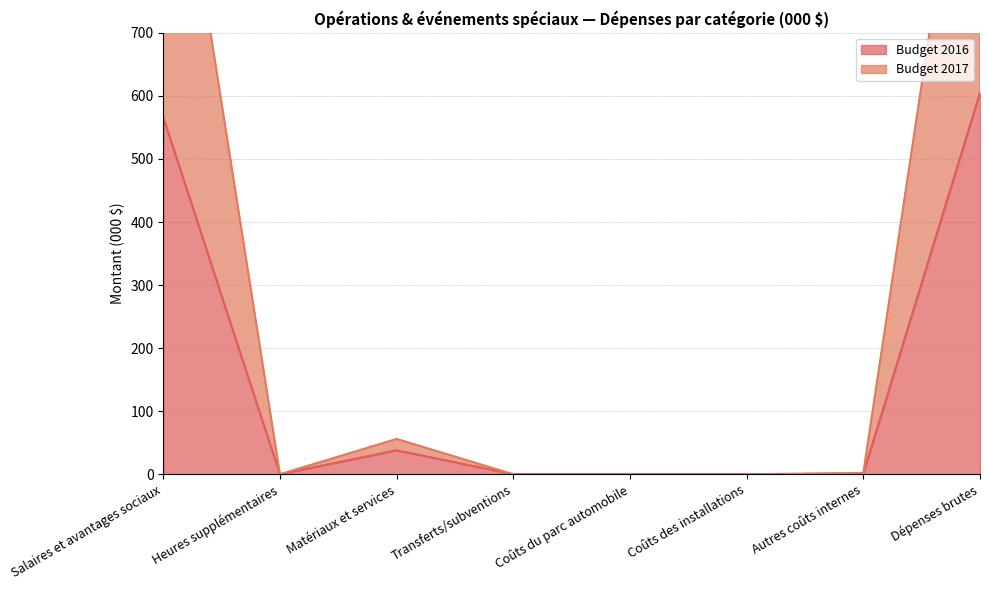

True or false: Budget 2017 and Budget 2016 intersect in this chart.

False